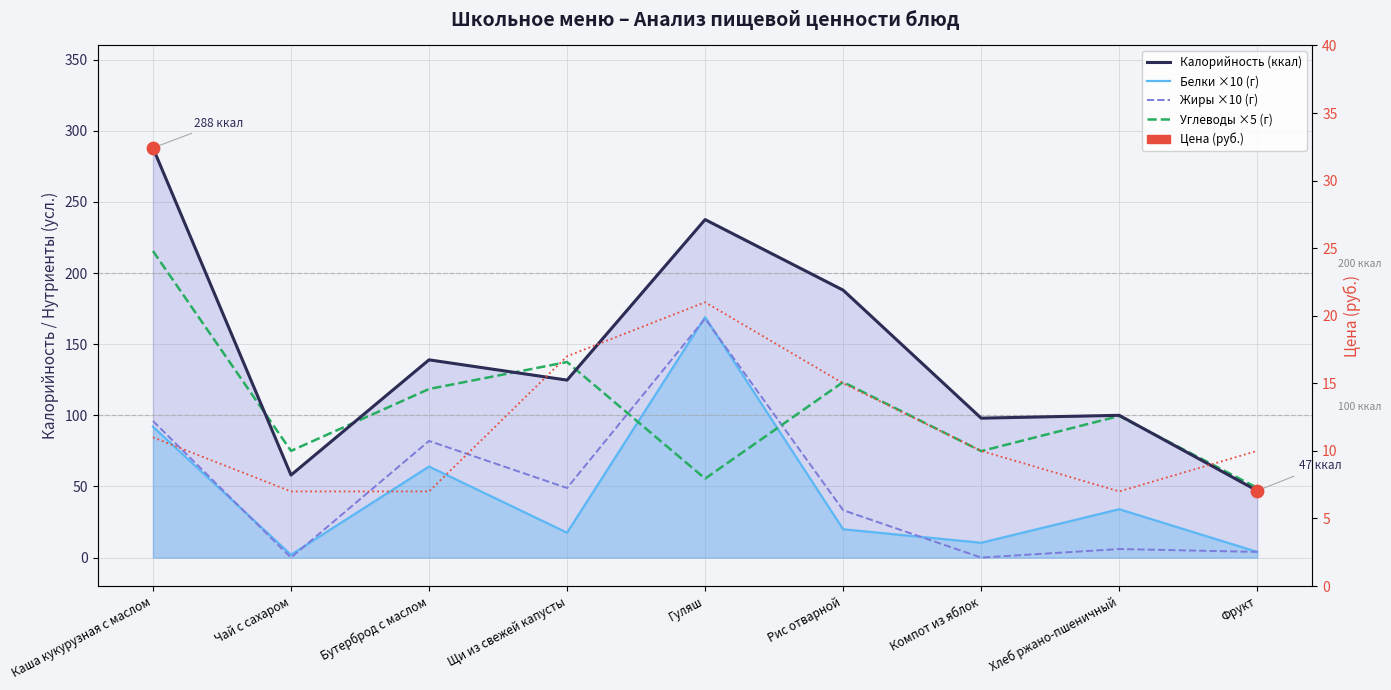

What is the total value across all series at Компот из яблок?

193.2